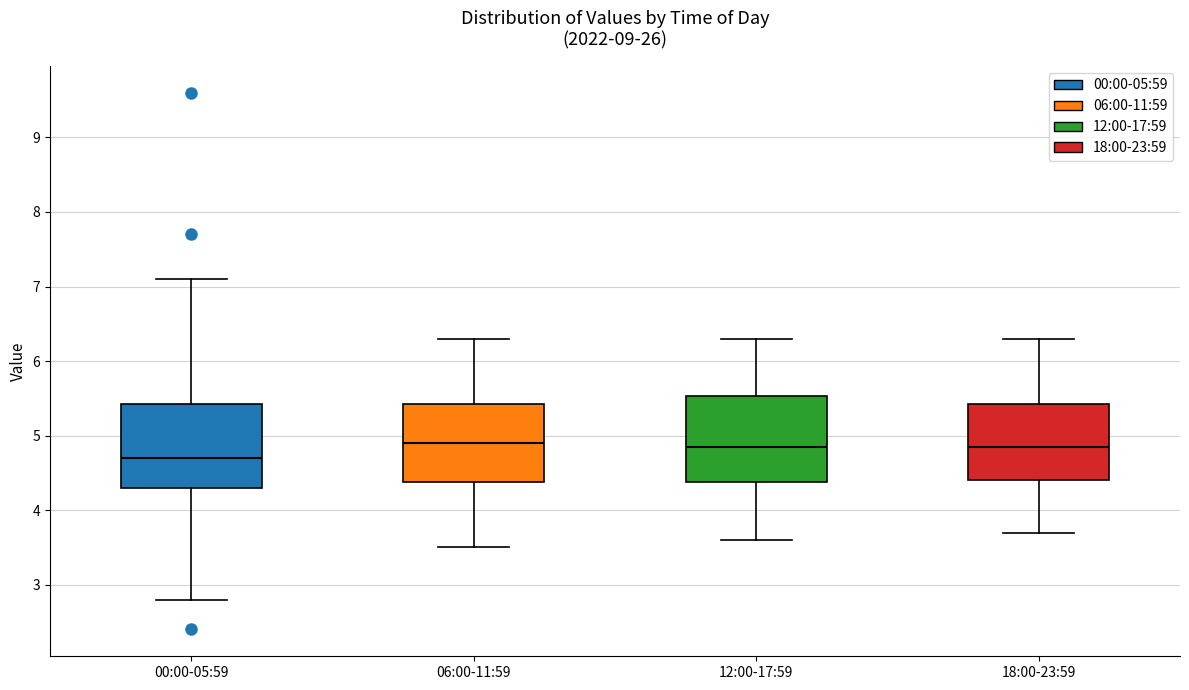

Where does the upper whisker of the box for 18:00-23:59 end on the y-axis? The values are not printed on the chart, so give them approximately, as read against the axis.

6.3